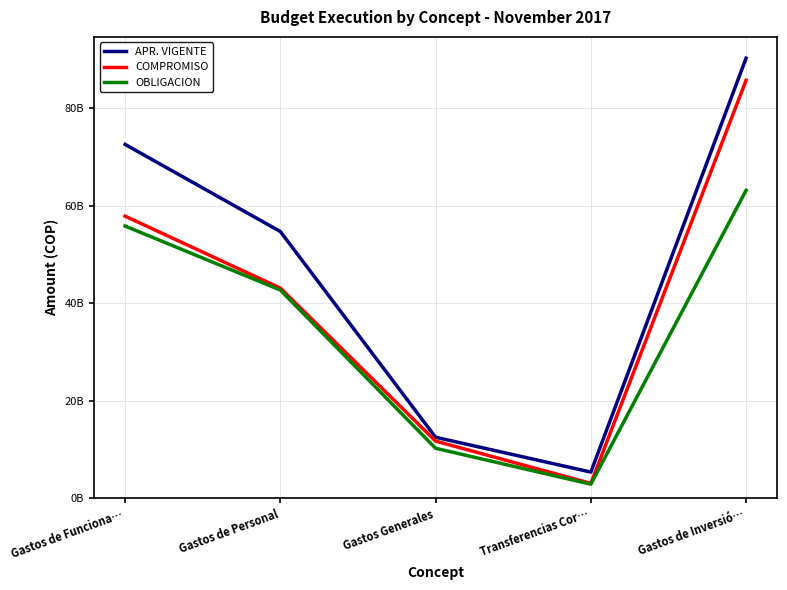

What are all the series names shown in the legend?

APR. VIGENTE, COMPROMISO, OBLIGACION